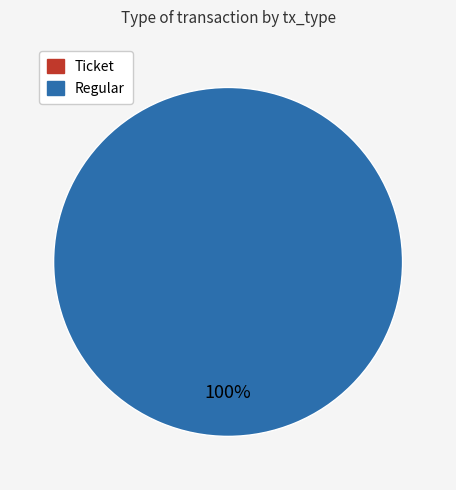

Rank the categories by value from highest to lowest.

Regular, Ticket